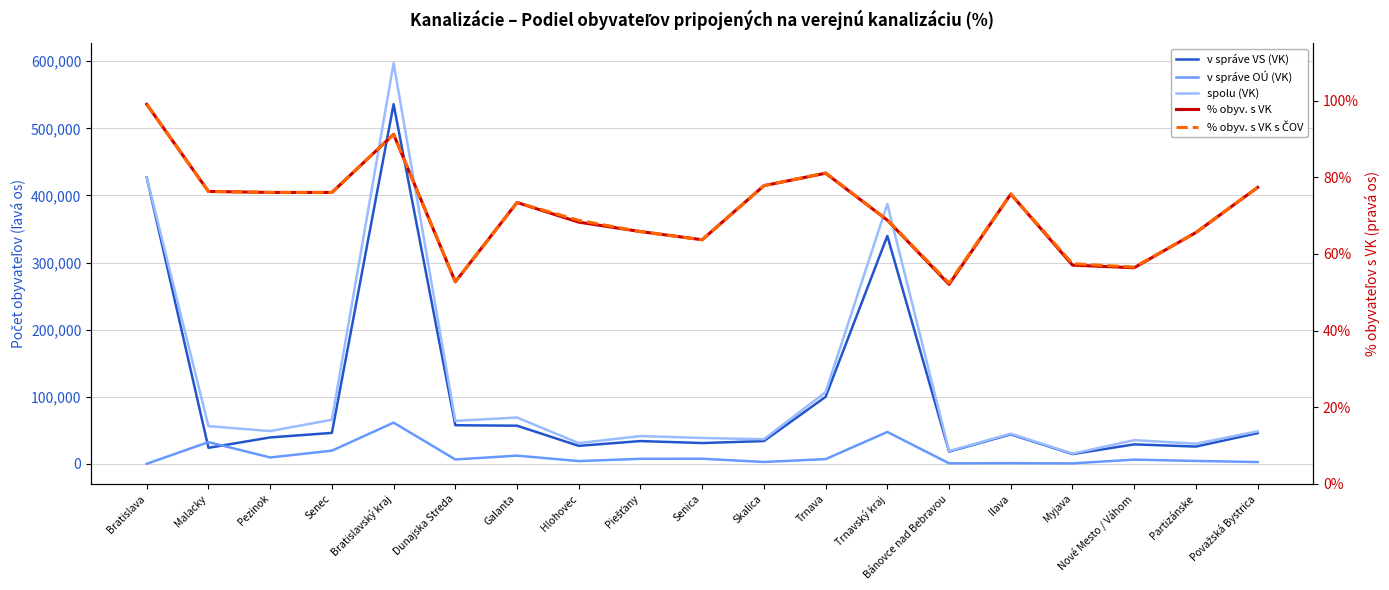

At which label does spolu (VK) reach its minimum?

Myjava